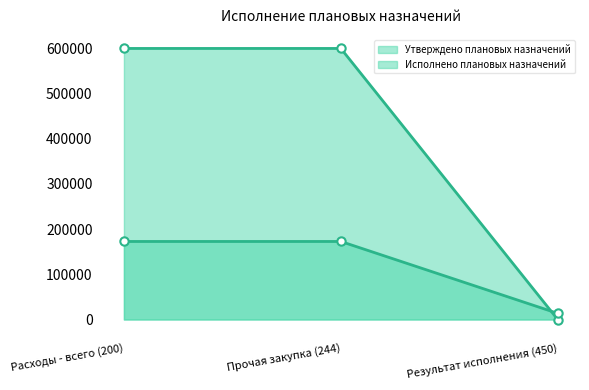

At which label does Исполнено плановых назначений reach its minimum?

Результат исполнения (450)